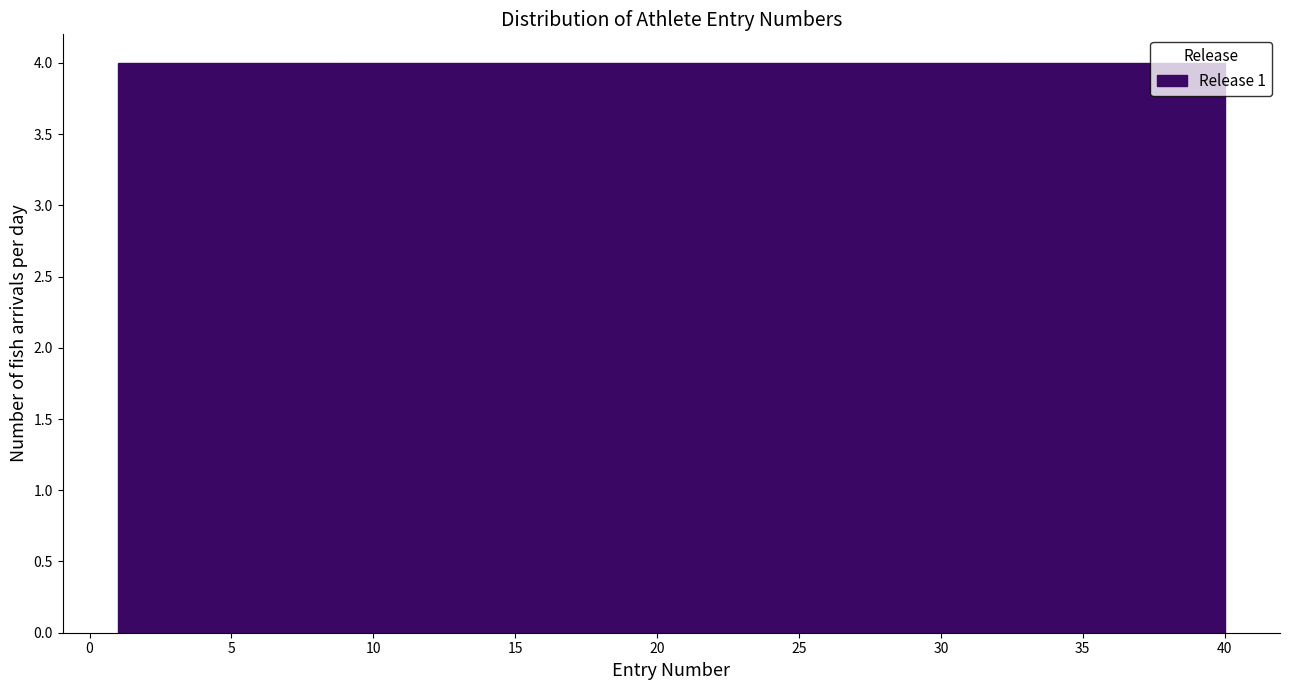

How tall is the bar that spans 8.8 to 12.7 on the x-axis? Neither the bar edges nor the heights are printed on the chart, so give them approximately, as read against the axes.

4